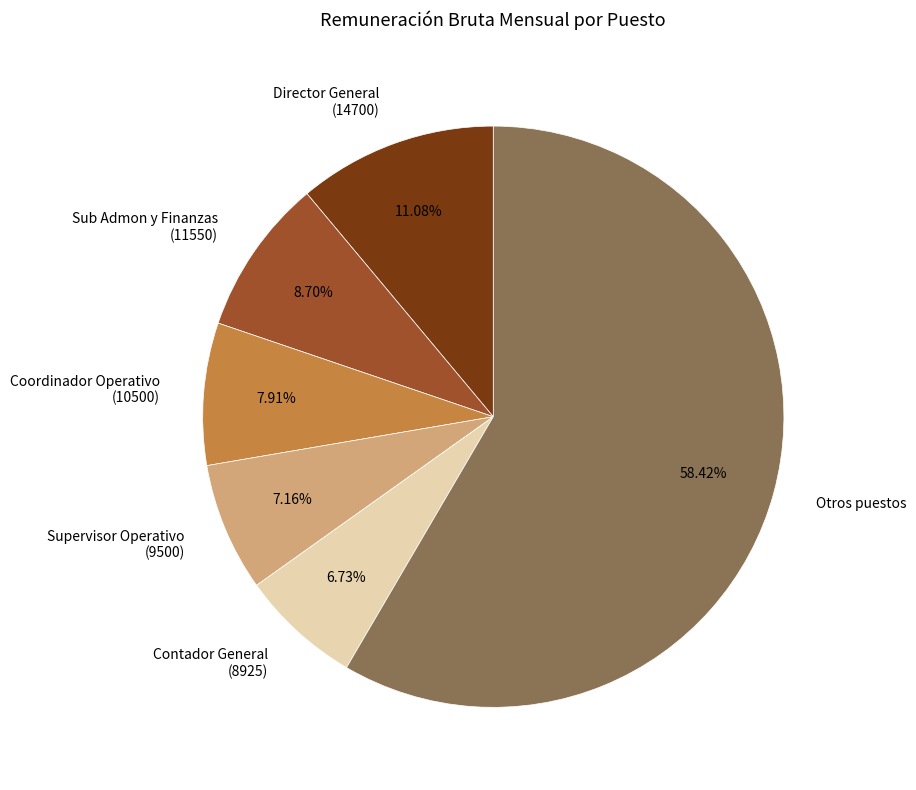

Which slice is the largest?

Otros puestos